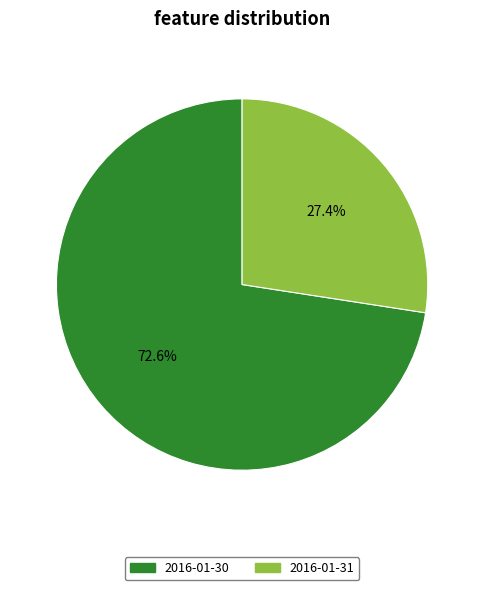

Rank the categories by value from highest to lowest.

2016-01-30, 2016-01-31